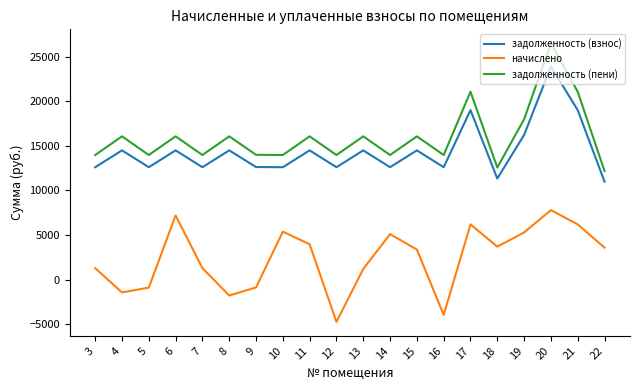

True or false: задолженность (пени) and начислено intersect in this chart.

False